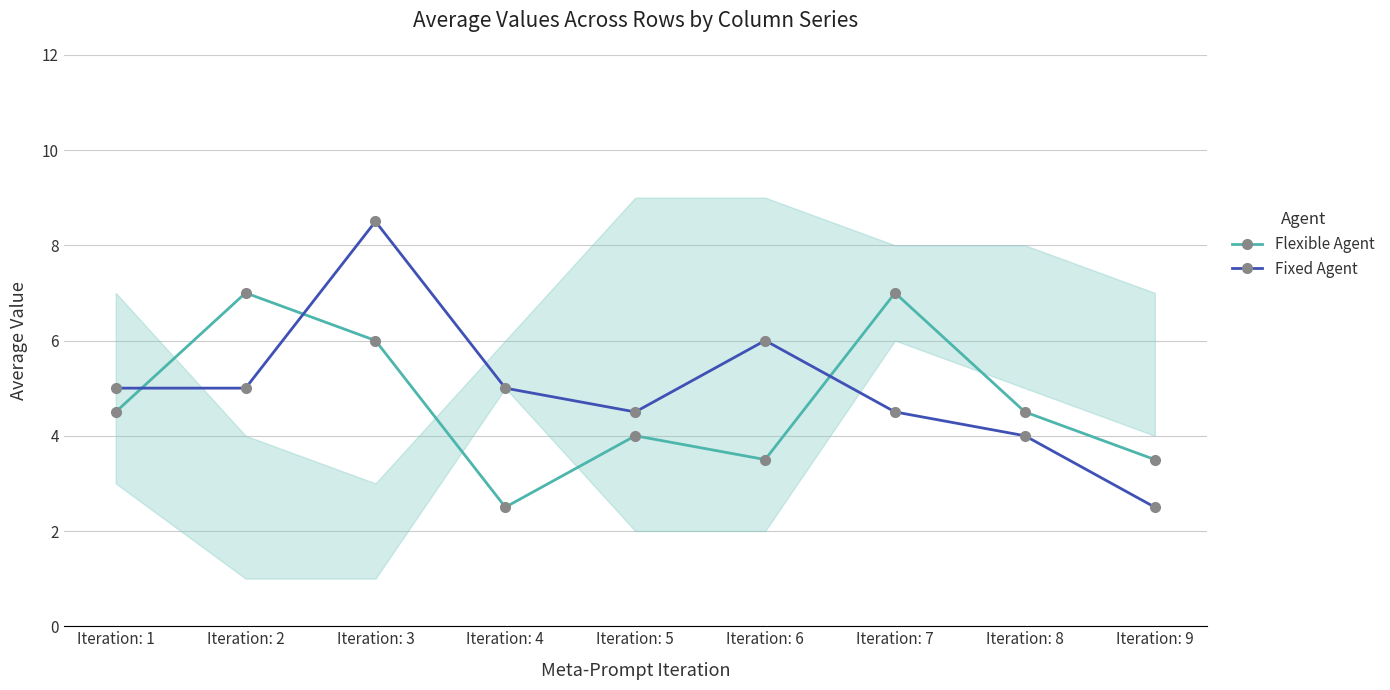

What are all the series names shown in the legend?

Flexible Agent, Fixed Agent